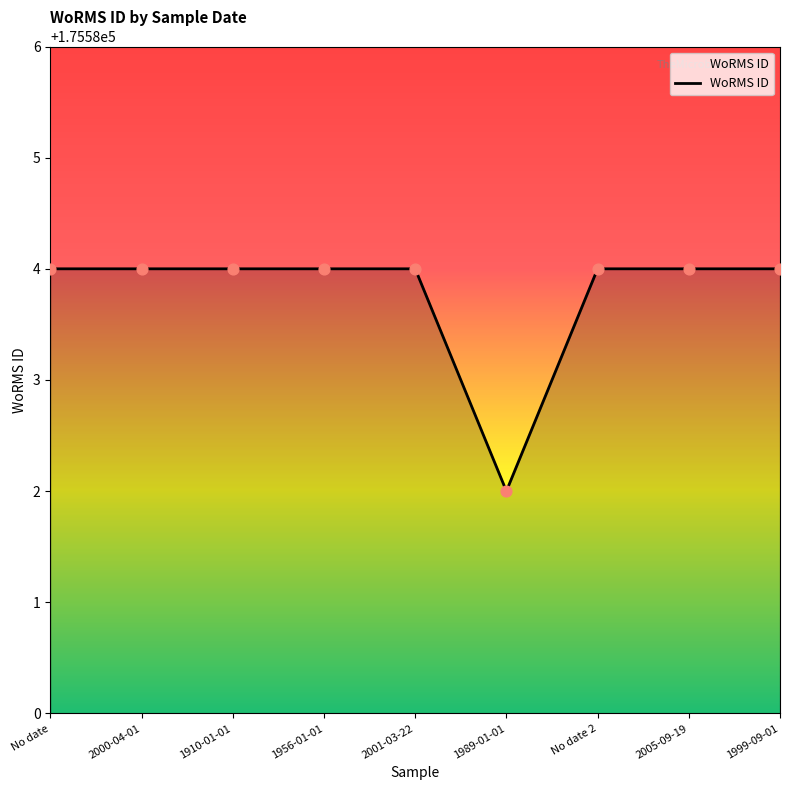

What is the ratio of the value at 1956-01-01 to the value at 2001-03-22?

1.0